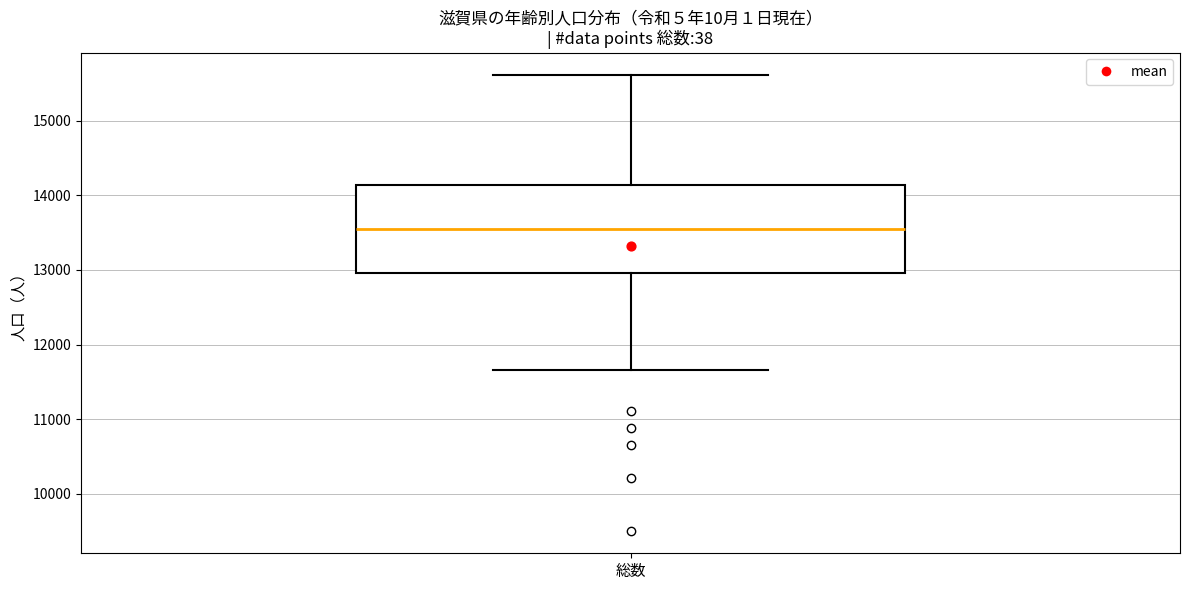

Where is the lower edge of the box for 総数 on the y-axis? The values are not printed on the chart, so give them approximately, as read against the axis.

13000